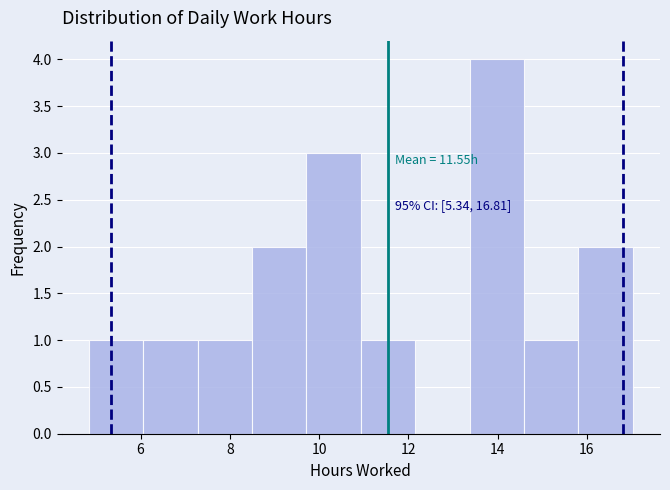

Over which range of the x-axis is the bar tallest?

13.4 to 14.6